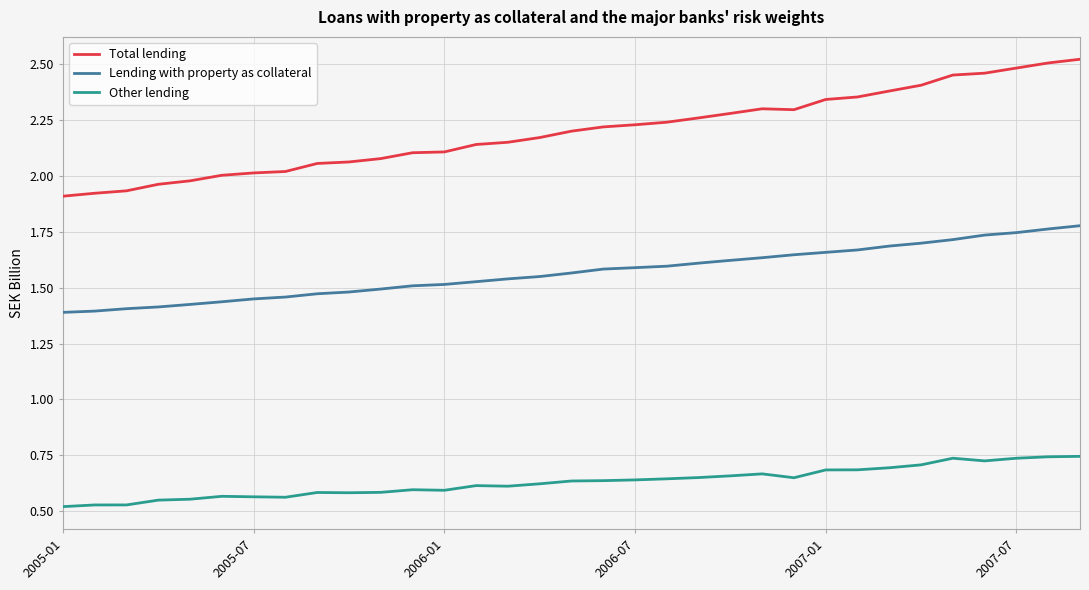

Rank the series by their average value, from lowest to highest.

Other lending, Lending with property as collateral, Total lending